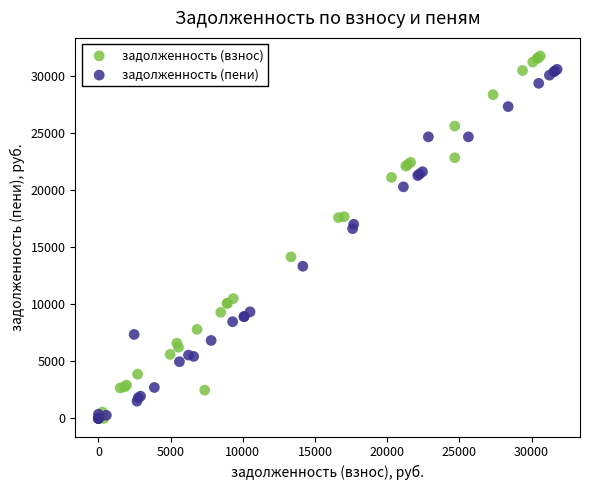

Which series has the widest spread of Y values?

задолженность (взнос)